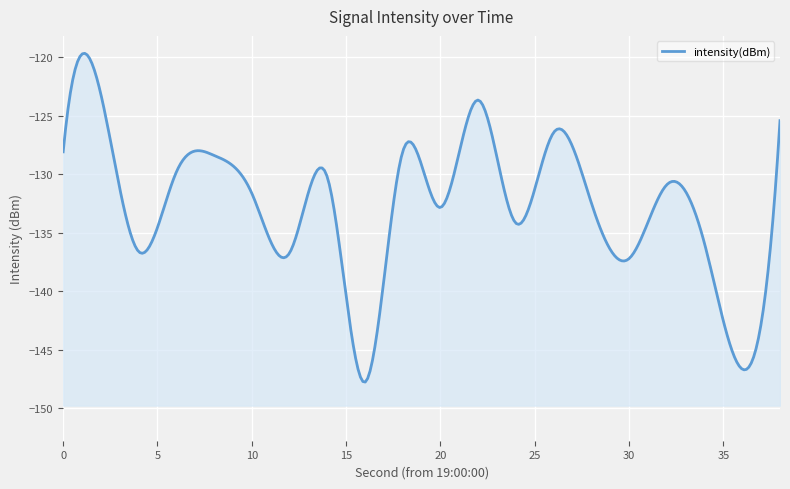

How many interior local peaks (higher than both neighbors) does the data have?

7